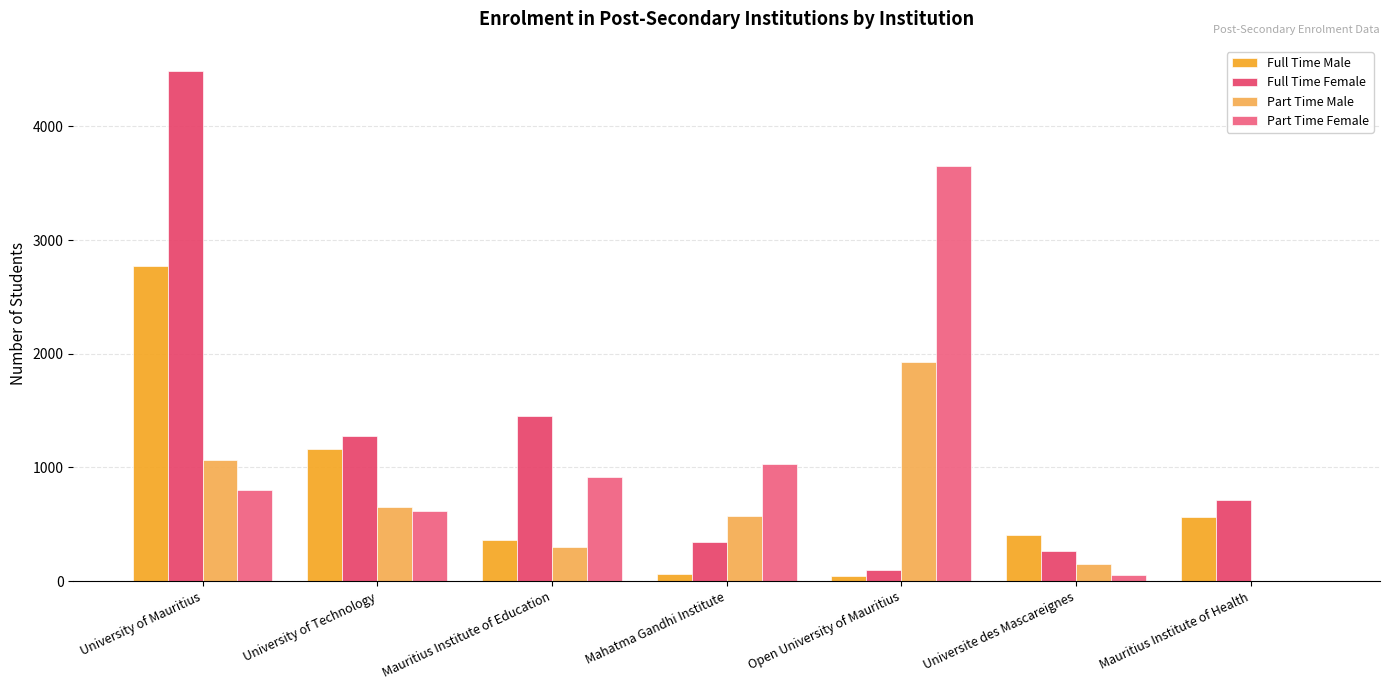

Which series has the largest total across all categories?

Full Time Female